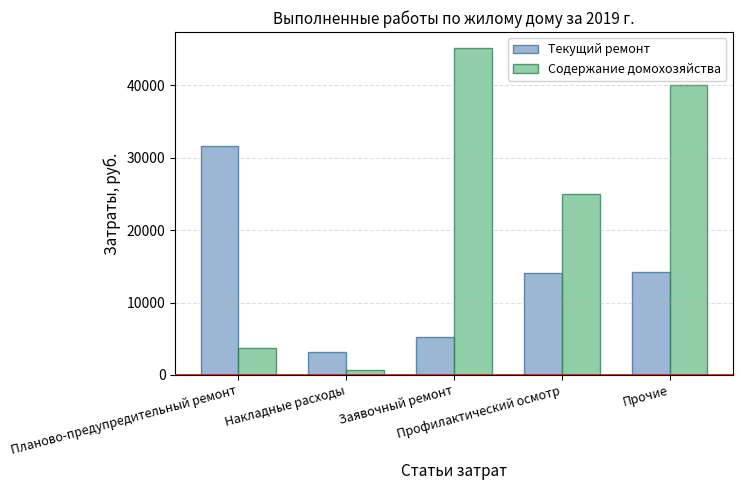

Where does the Текущий ремонт series first go above 14087?

Планово-предупредительный ремонт